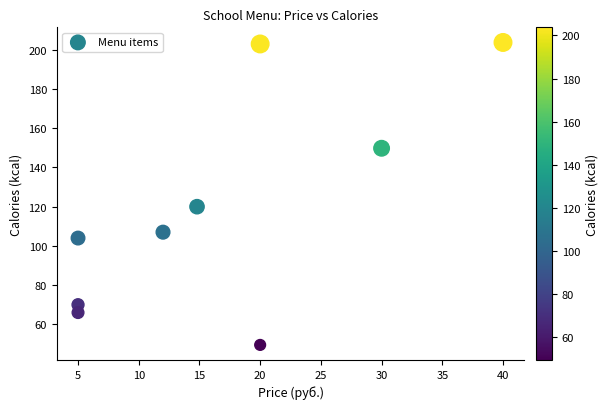

What is the average Y value?

119.2